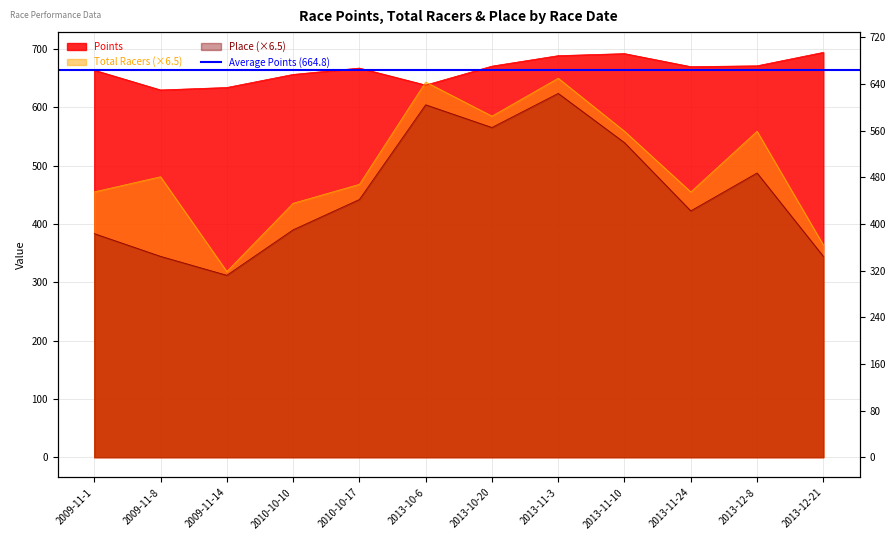

True or false: Place and Total Racers intersect in this chart.

False